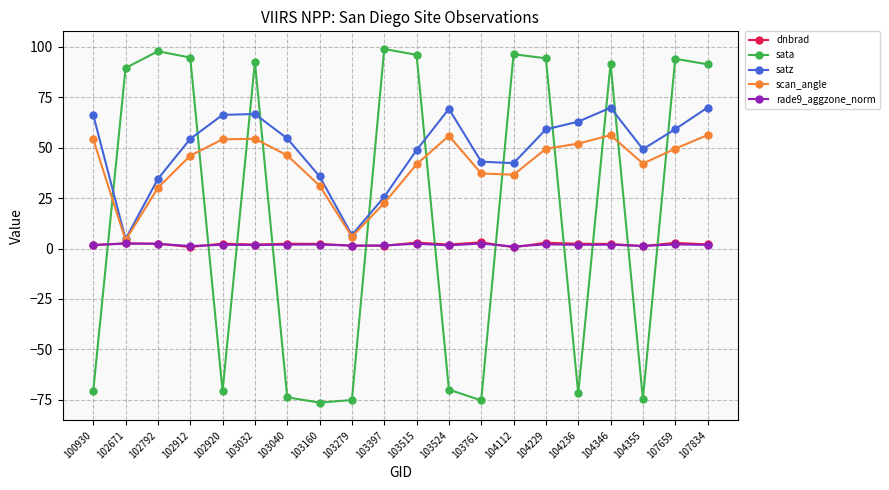

In satz, how many points are lower than both neighbors (excluding endpoints)?

4